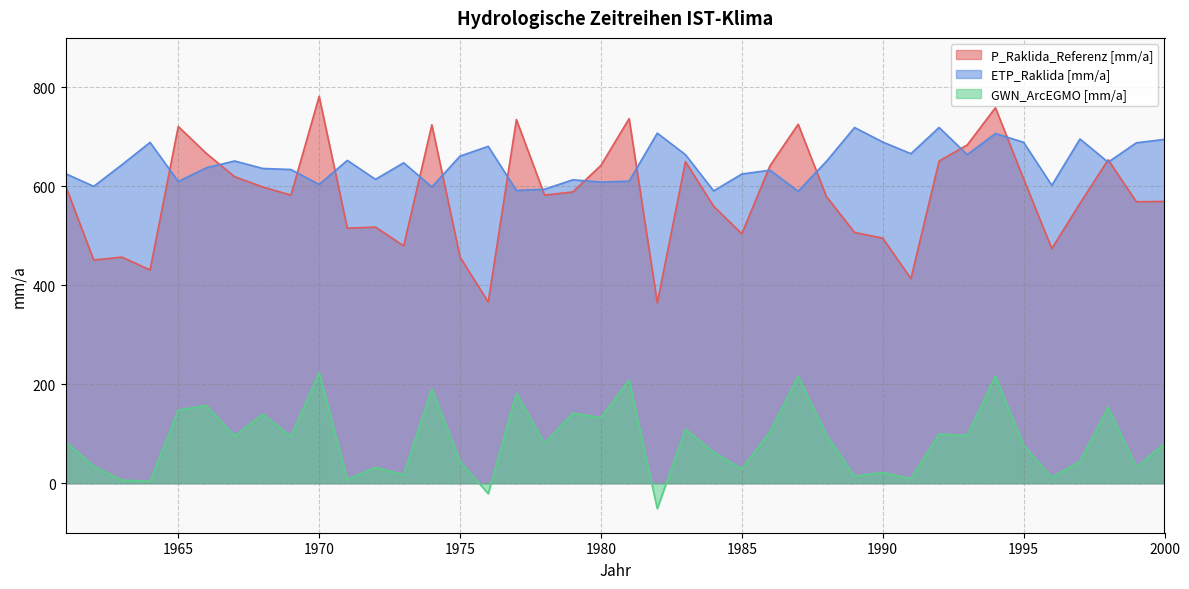

What is the greatest value displayed?

781.8